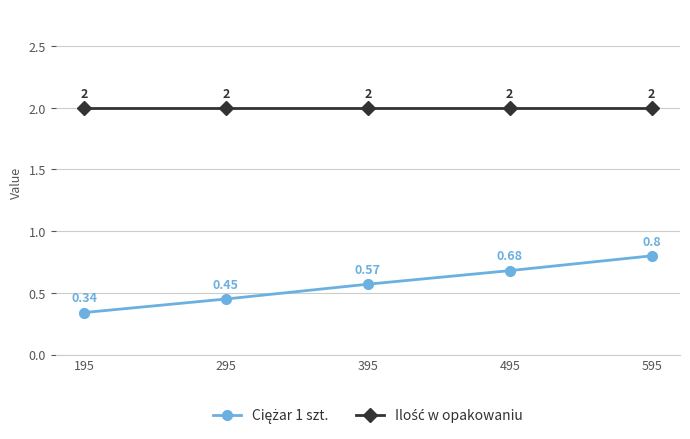

At how many categories does at least one series exceed 0?

5